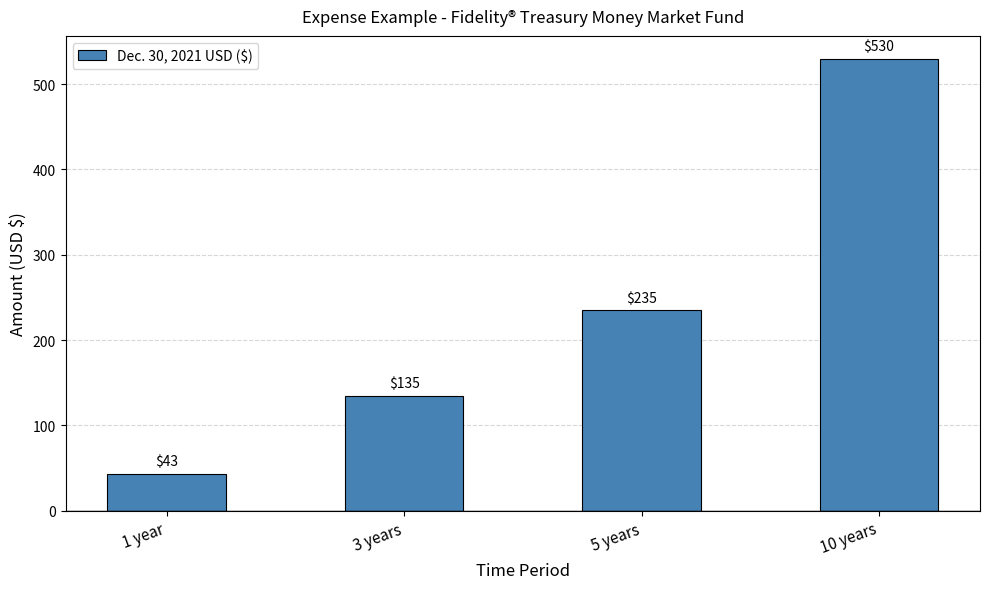

What is the ratio of the value at 5 years to the value at 1 year?

5.5